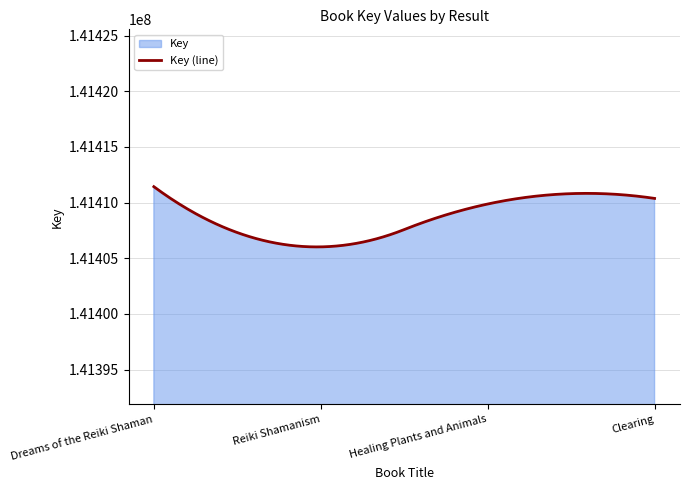

At which label does the data first exceed 141410377?

Dreams of the Reiki Shaman